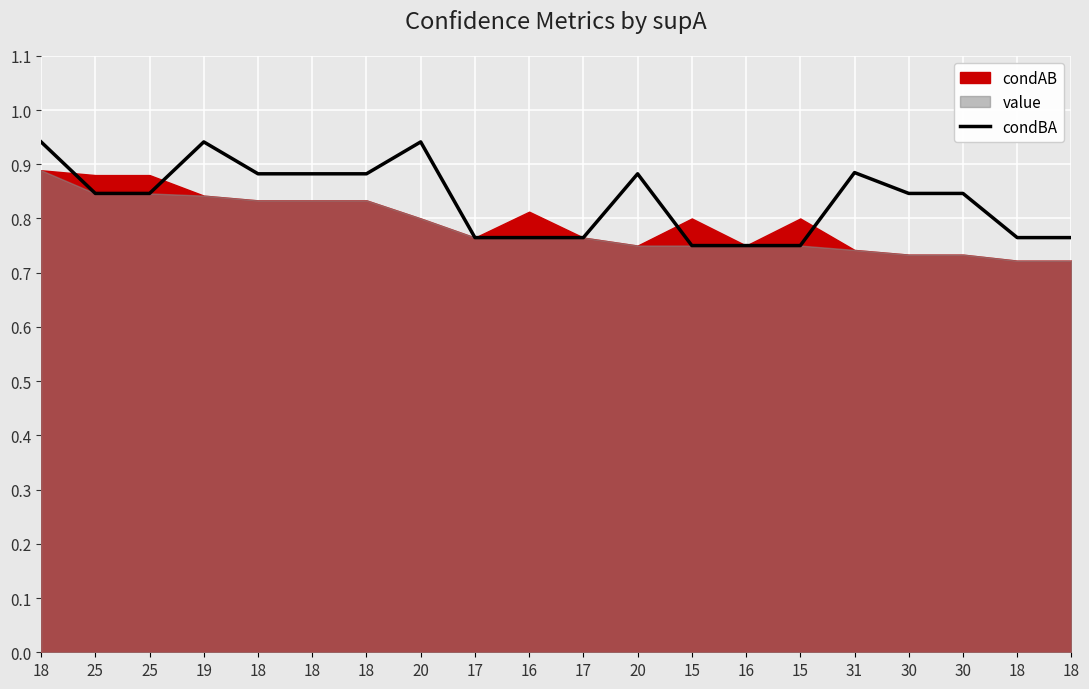

How many lines are shown in the chart?

1